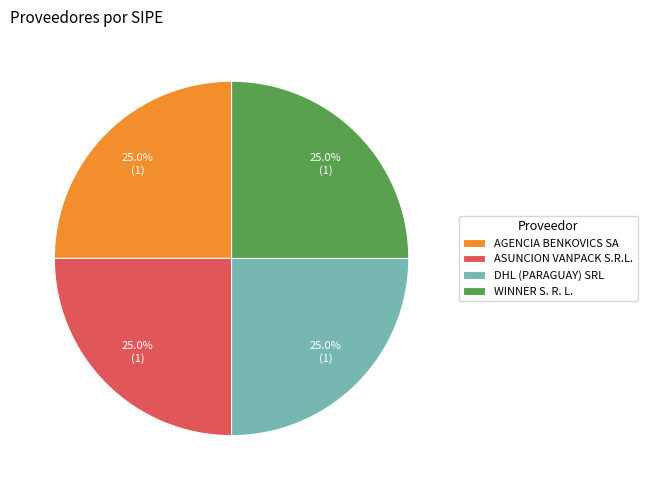

How much of the chart is everything except WINNER S. R. L.?

75.0%